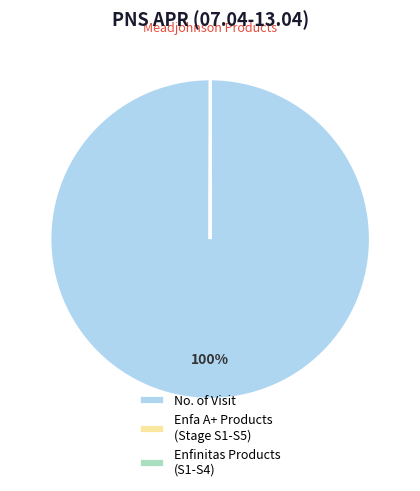

Is it true that No. of Visit is 100% of the pie?

True